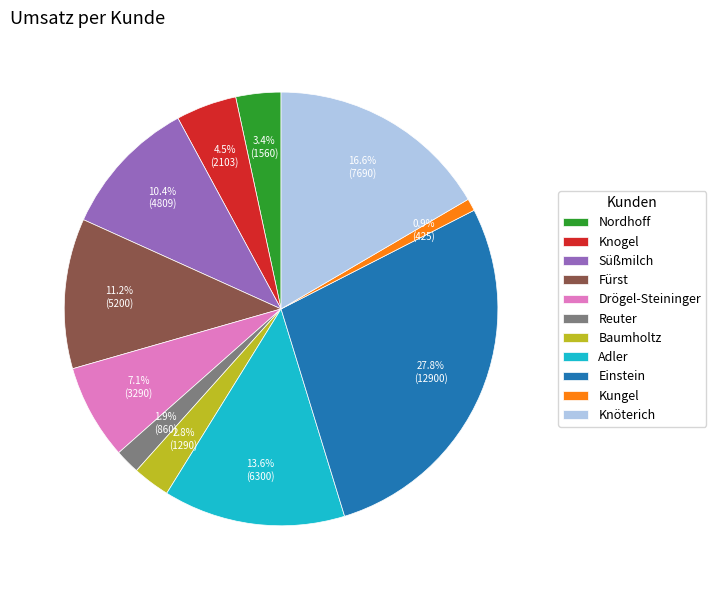

What percentage is NOT represented by Adler?

86.4%